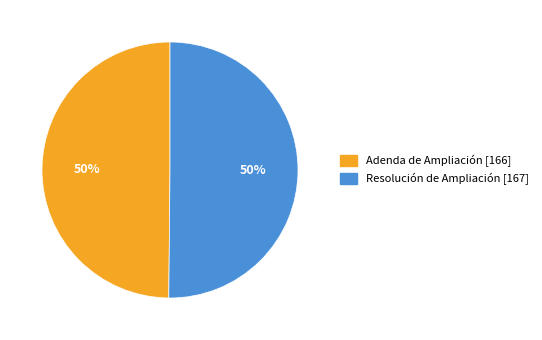

How many slices are in this pie chart?

2